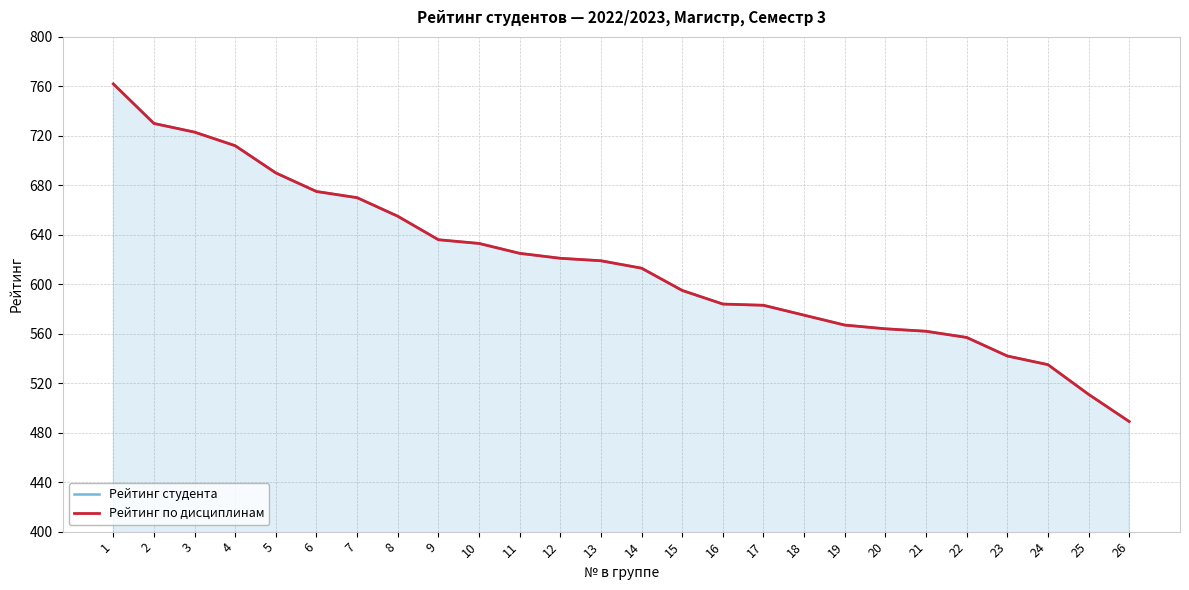

The value of Рейтинг студента at 11 is 396. True or false?

False